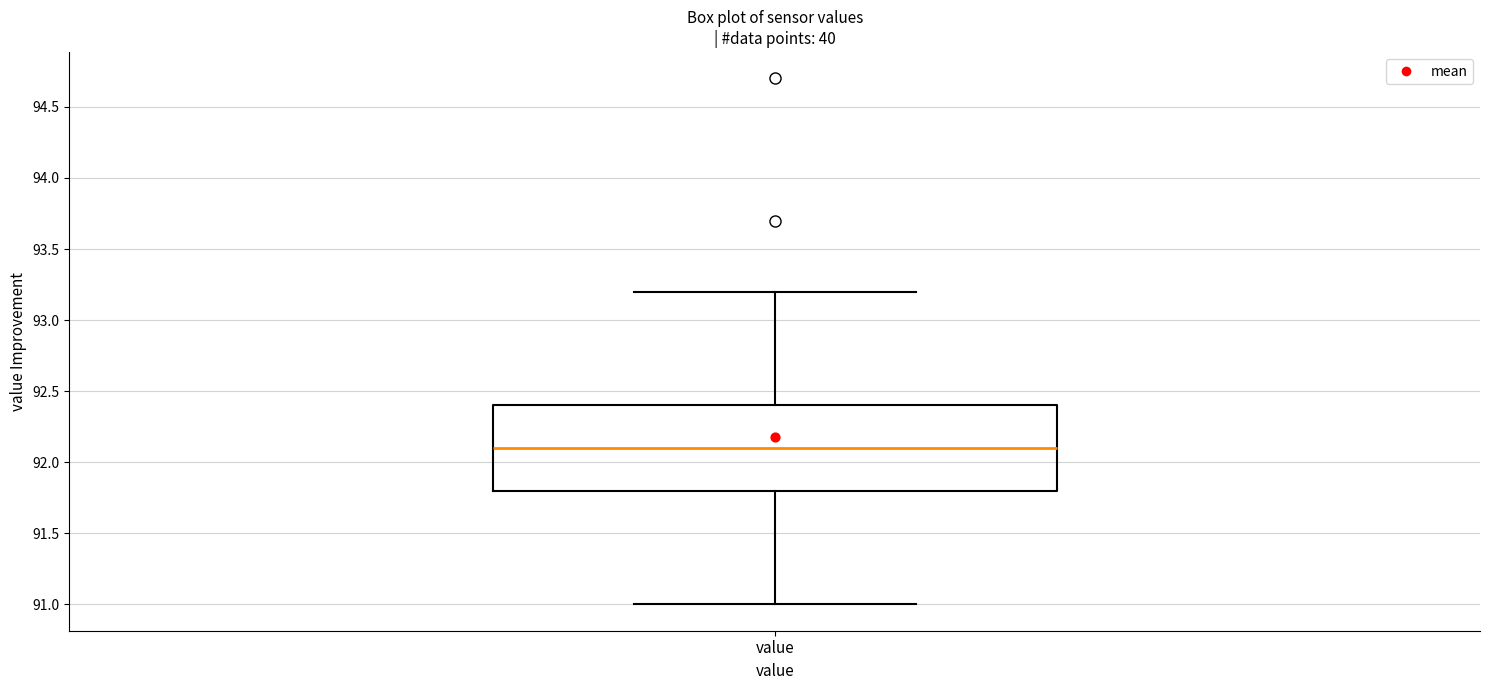

Read this box plot against the y-axis: the position of the median line, the range covered by the box, and the ends of both whiskers. The values are not printed on the chart, so give them approximately, as read against the axis.

median 92.1, box 91.8 to 92.4, whiskers 91.0 to 93.2